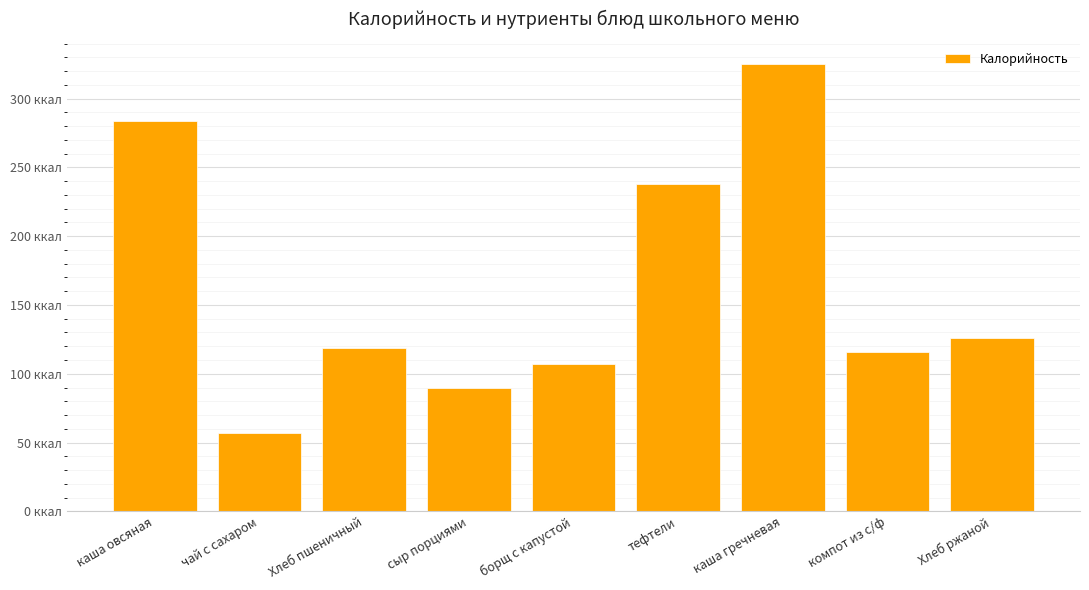

List the labels in order of value, largest first.

каша гречневая, каша овсяная, тефтели, Хлеб ржаной, Хлеб пшеничный, компот из с/ф, борщ с капустой, сыр порциями, чай с сахаром